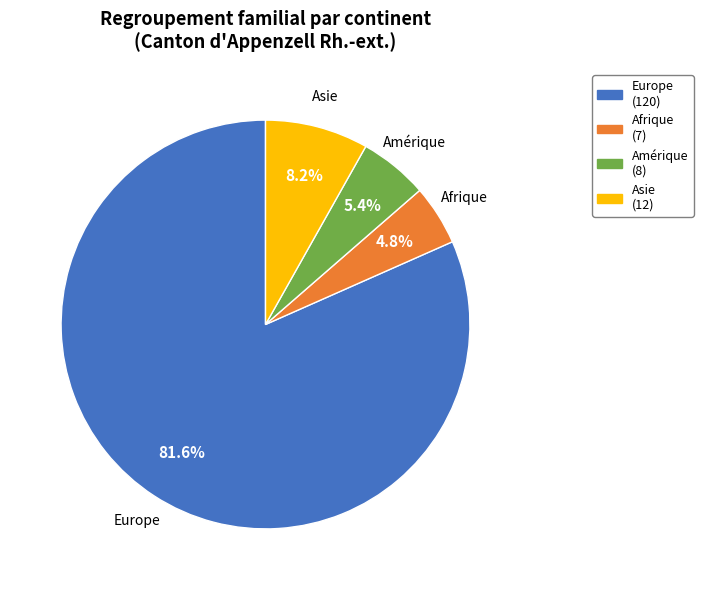

Which category has the biggest portion of the pie?

Europe (120)